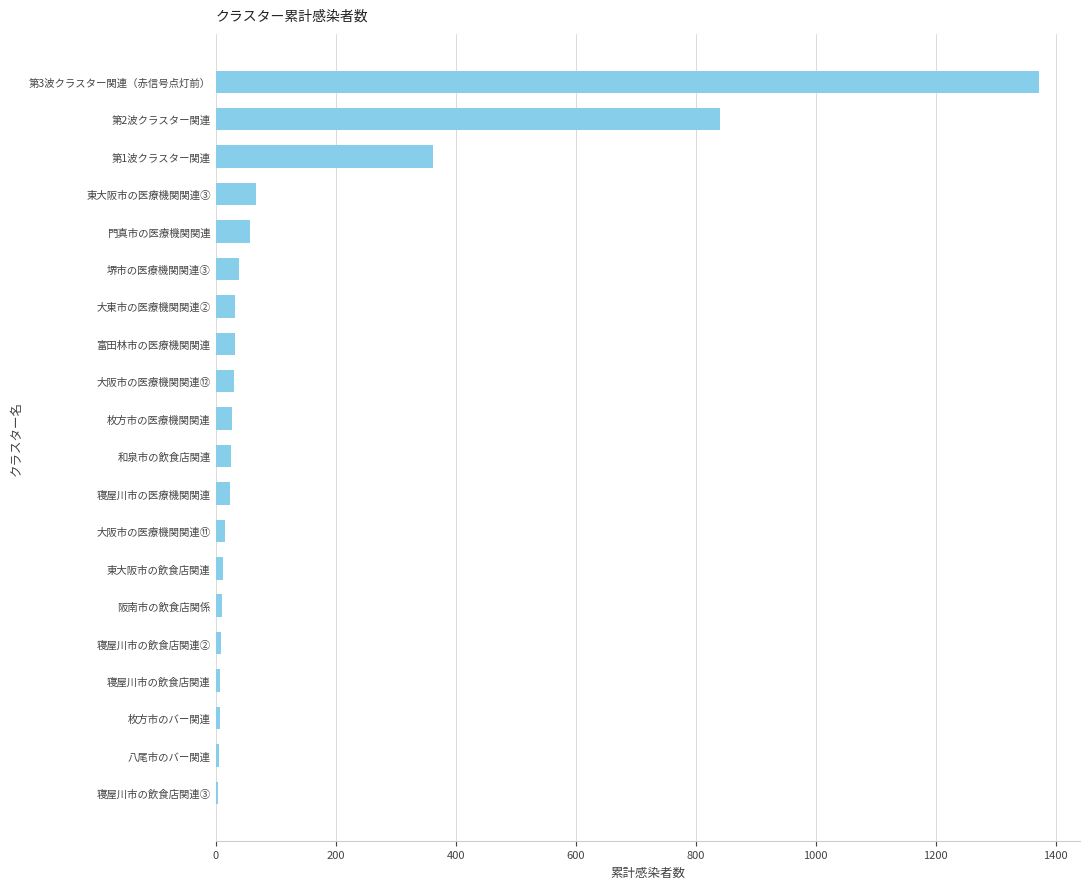

Count the number of data series in this chart.

1